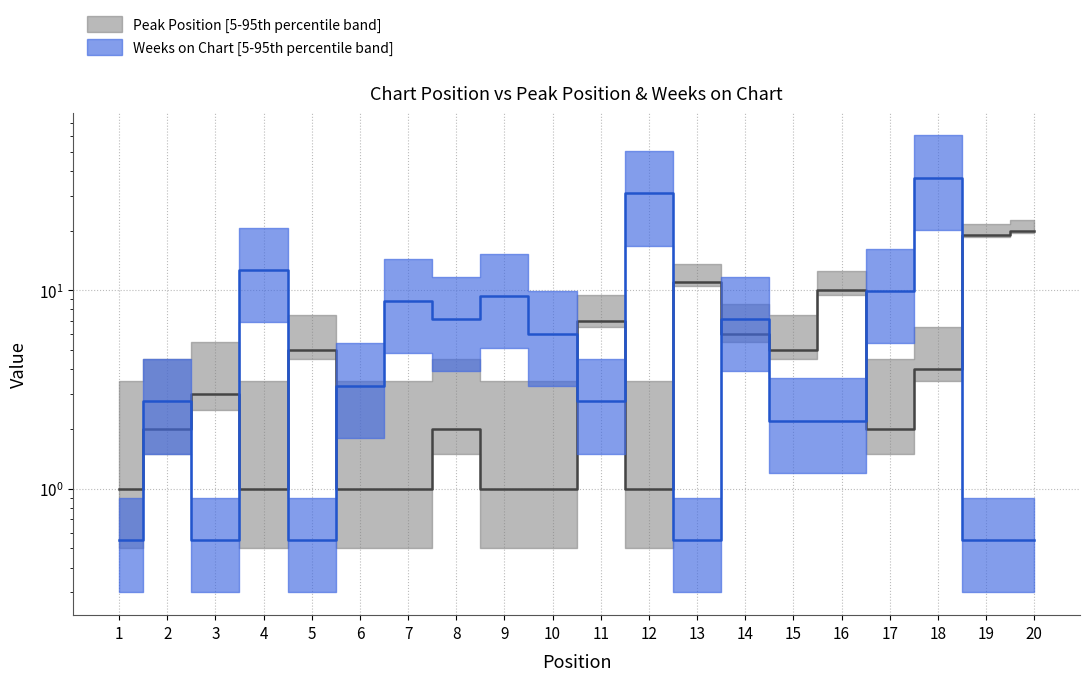

Which series has the widest spread of values?

Weeks on Chart